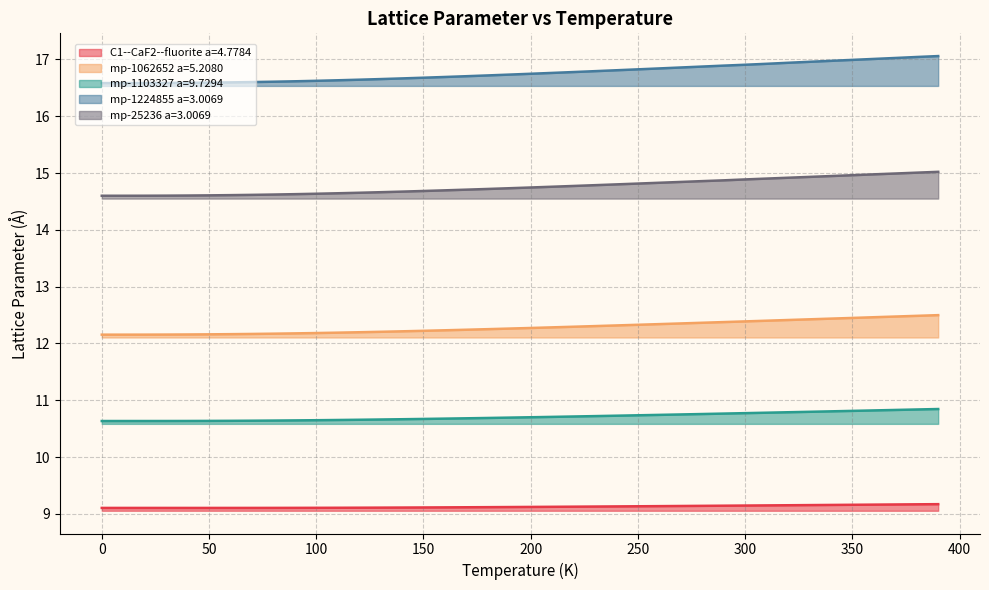

What is the maximum value shown in the chart?

17.1